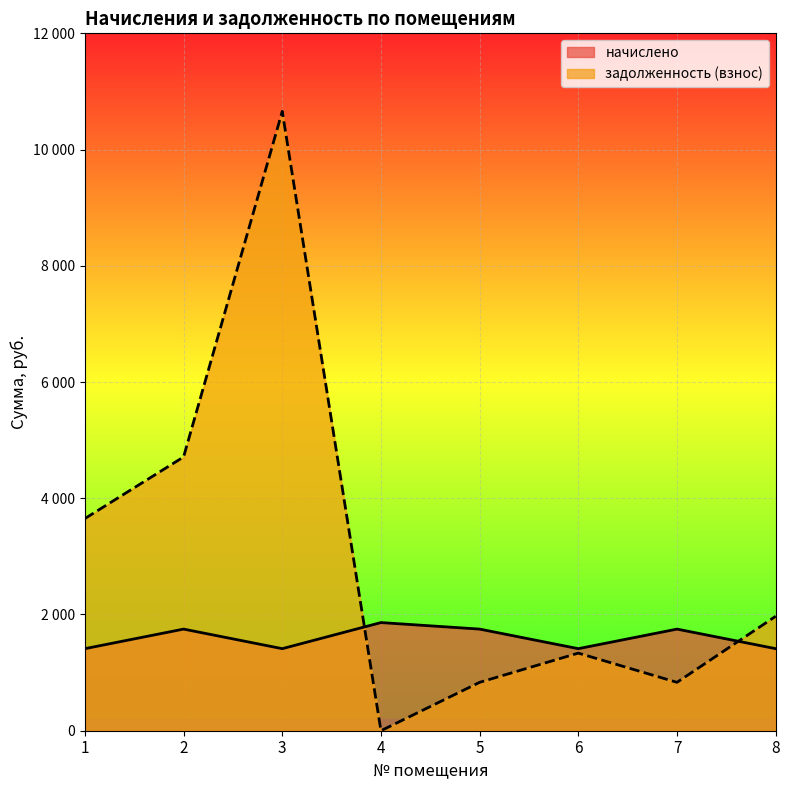

True or false: начислено has more than 0 points higher than both neighbors.

True